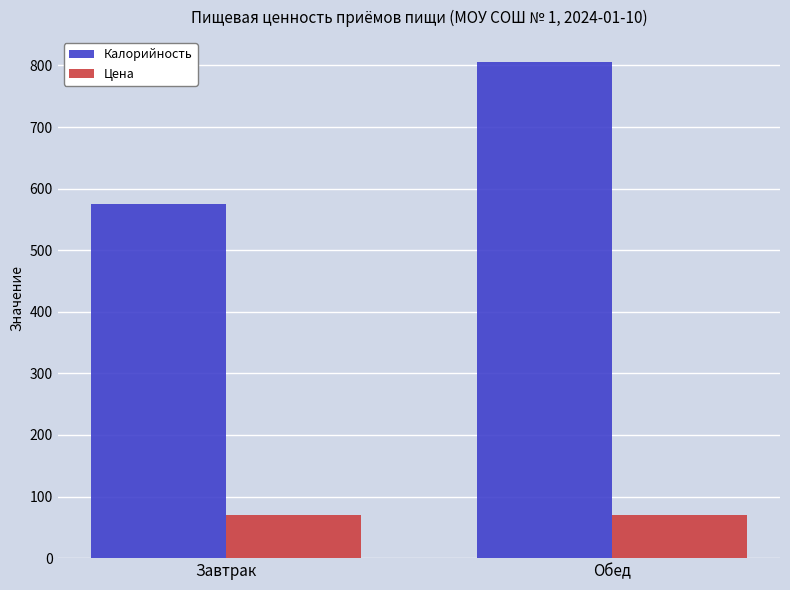

What is the label of the 1st bar from the right?

Обед